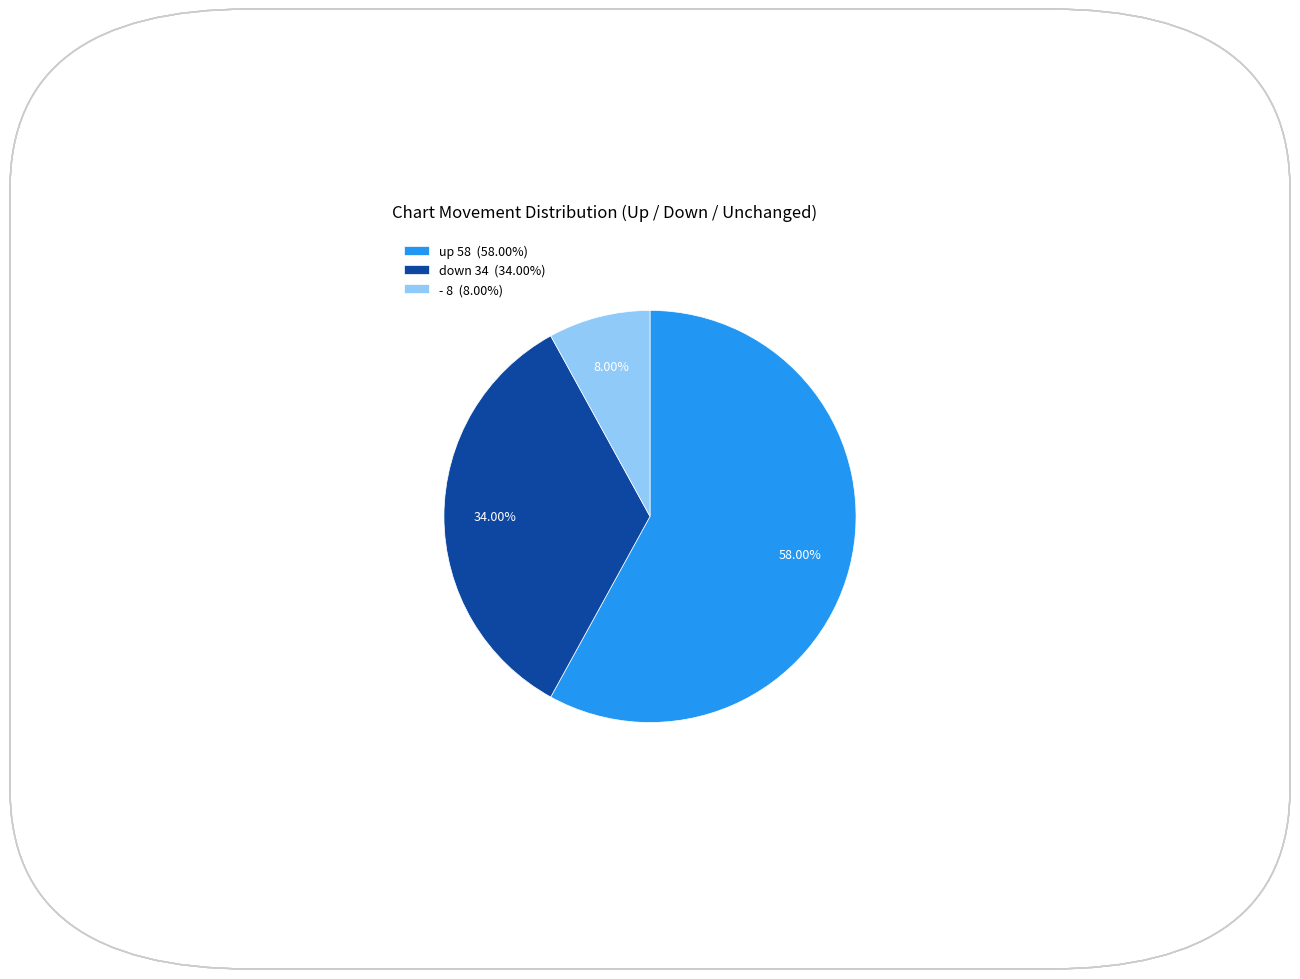

What is the ratio of the value at down to the value at -?

4.2